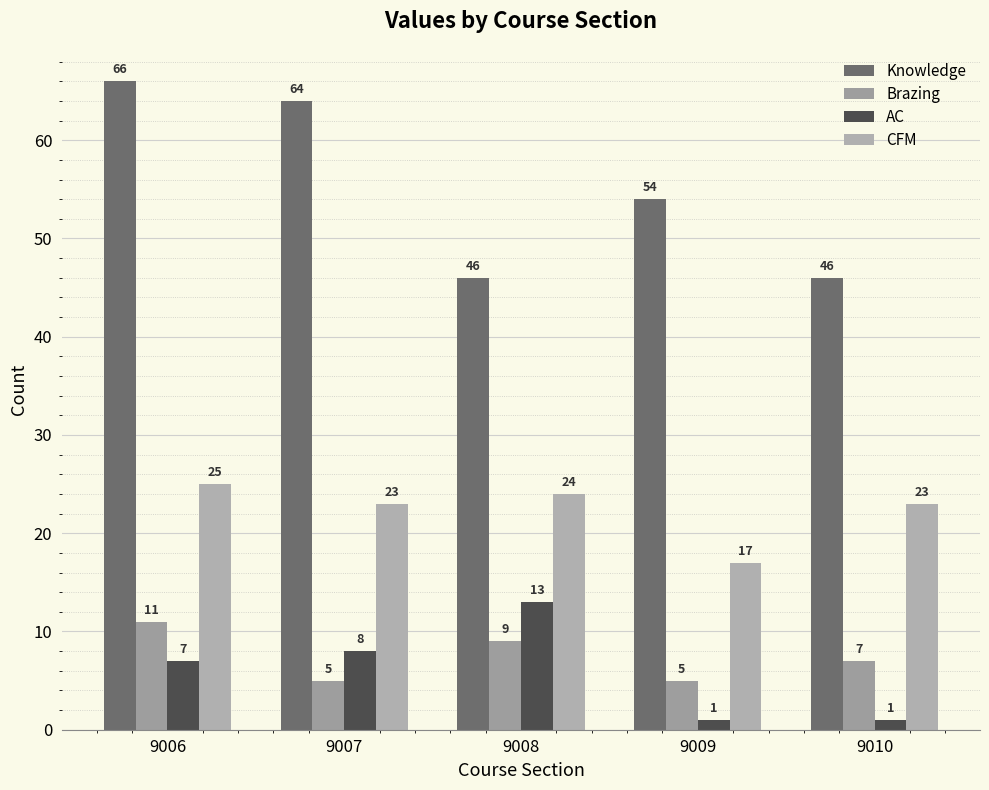

What is the maximum value for Knowledge?

66